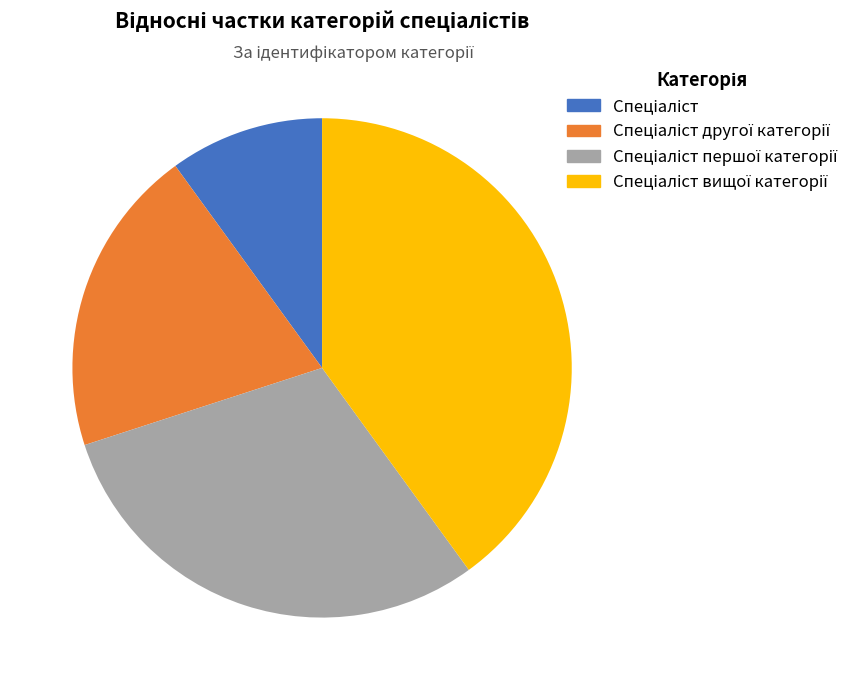

Is there a majority slice in this chart?

No